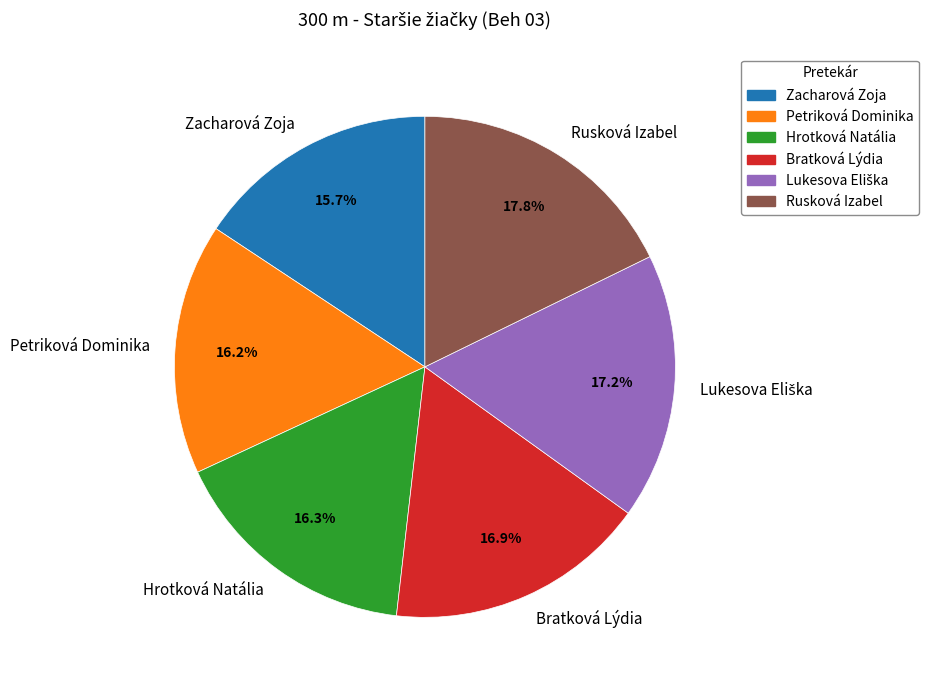

To the nearest percent, what is the difference between the Zacharová Zoja and Bratková Lýdia slice percentages?

1%